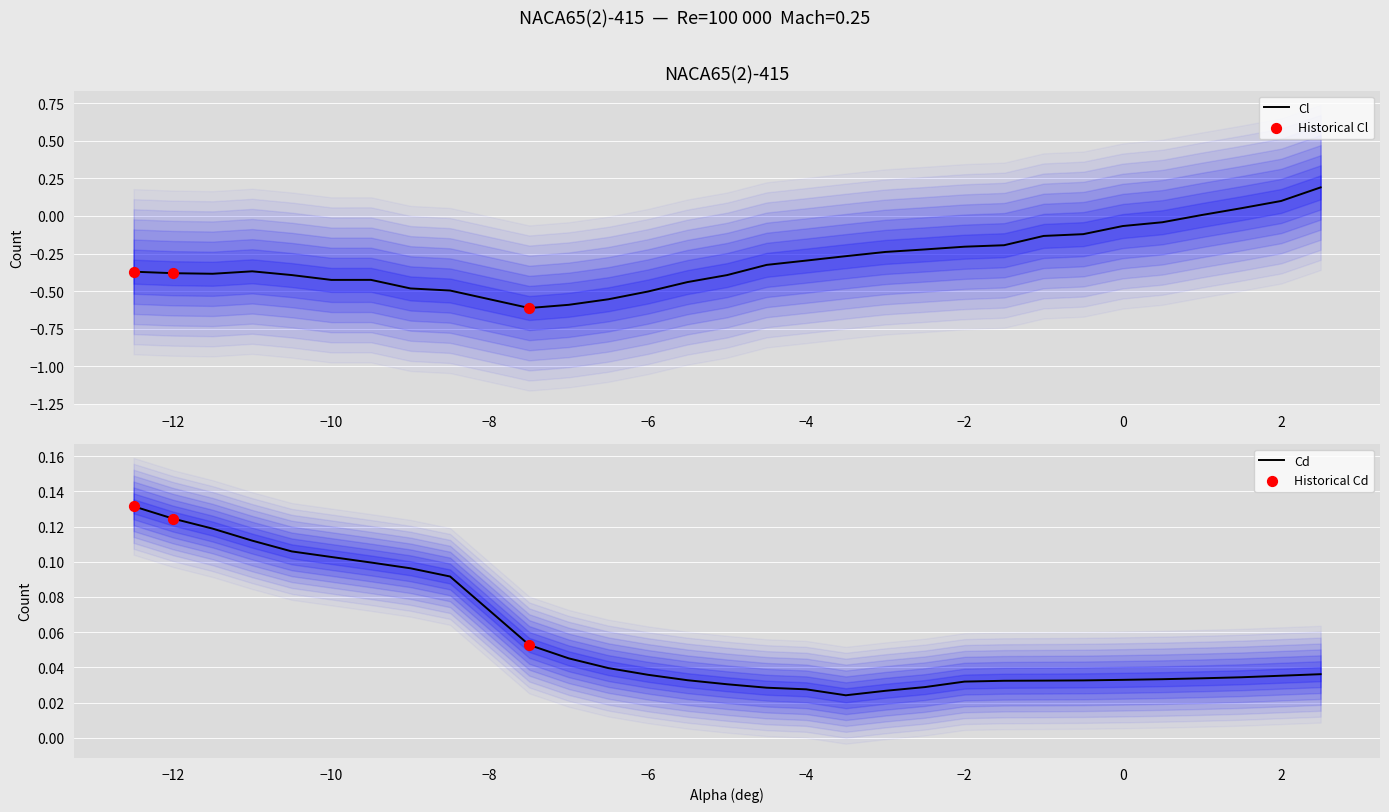

Which series has the largest total across all categories?

Cd